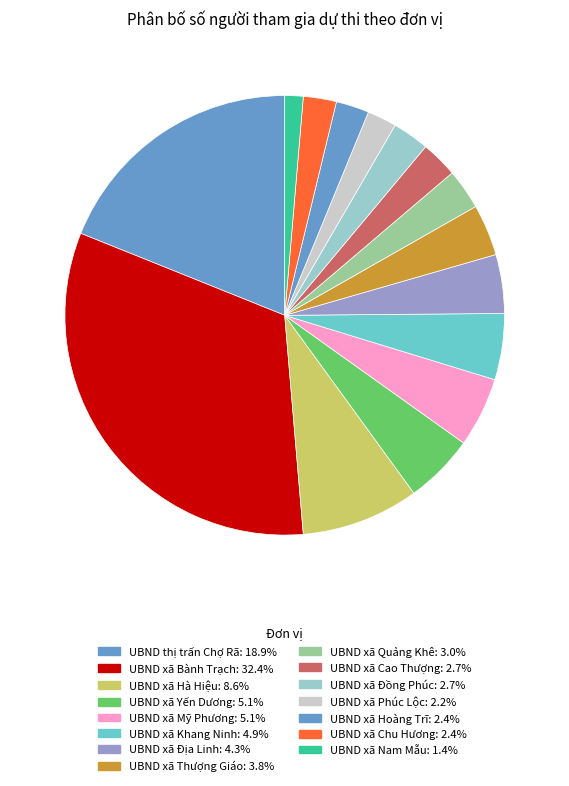

To the nearest percent, what portion does UBND xã Thượng Giáo represent?

4%